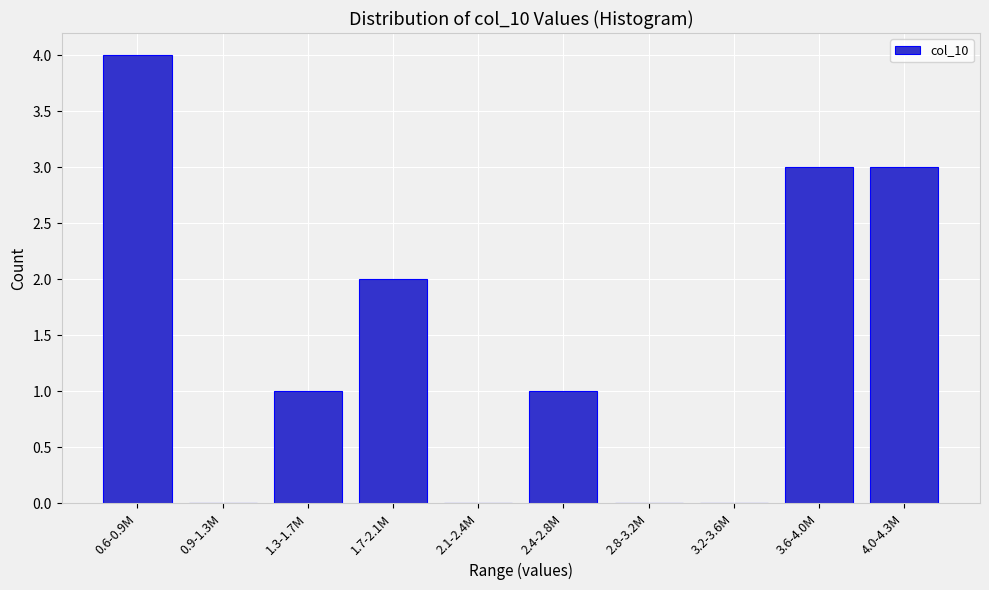

Reading right to left, transcribe all the data shown in this chart.

4.0-4.3M=3	3.6-4.0M=3	3.2-3.6M=0	2.8-3.2M=0	2.4-2.8M=1	2.1-2.4M=0	1.7-2.1M=2	1.3-1.7M=1	0.9-1.3M=0	0.6-0.9M=4